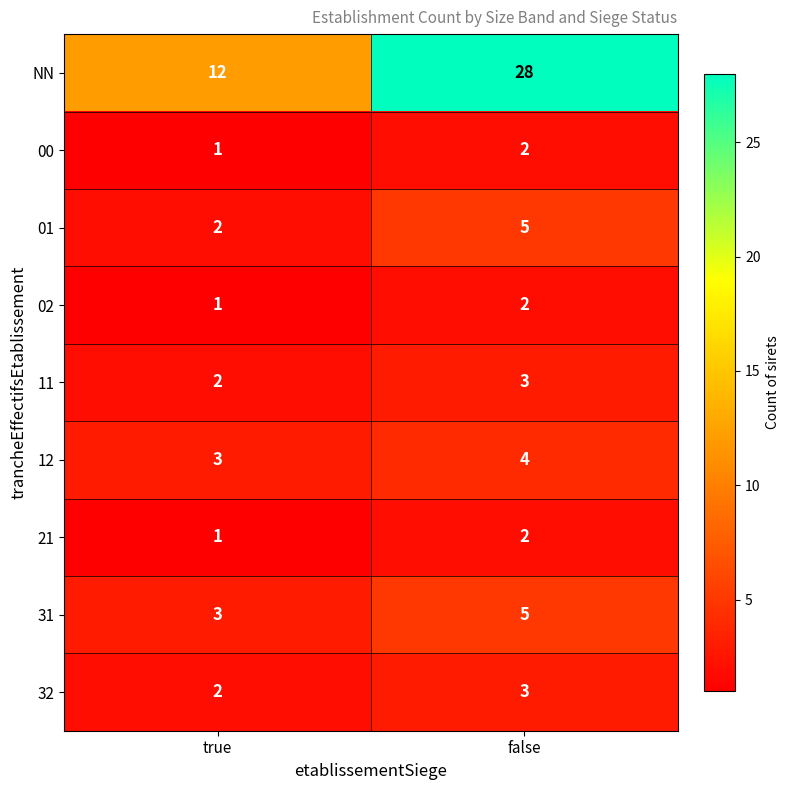

What is the difference between the maximum and minimum values in the NN series?

16